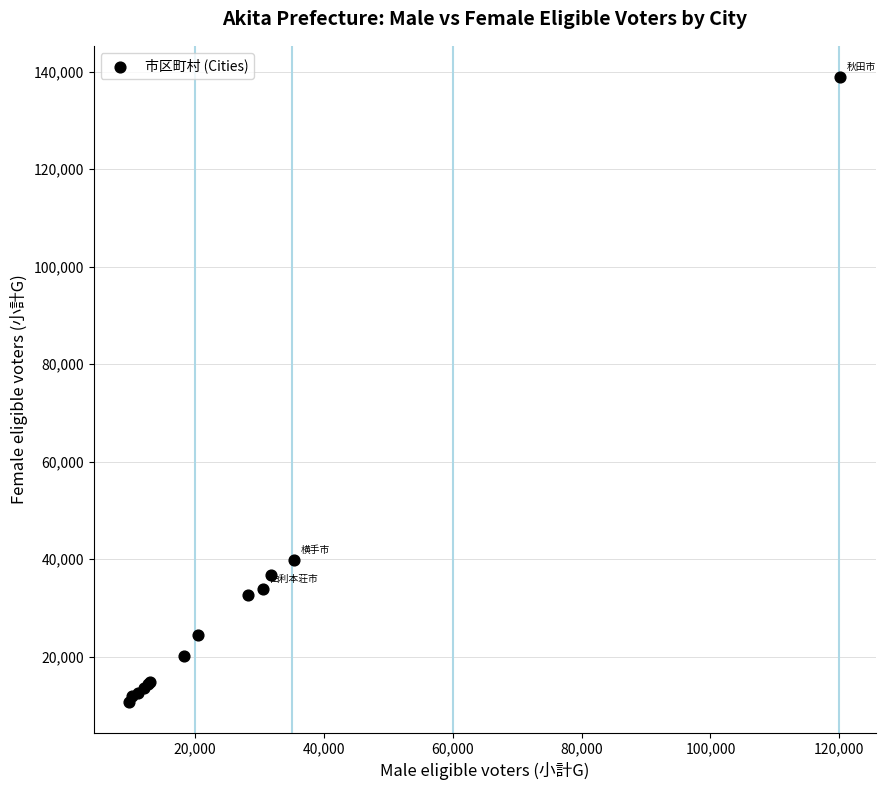

What Y value in the scatter plot is closest to 74830?

39889